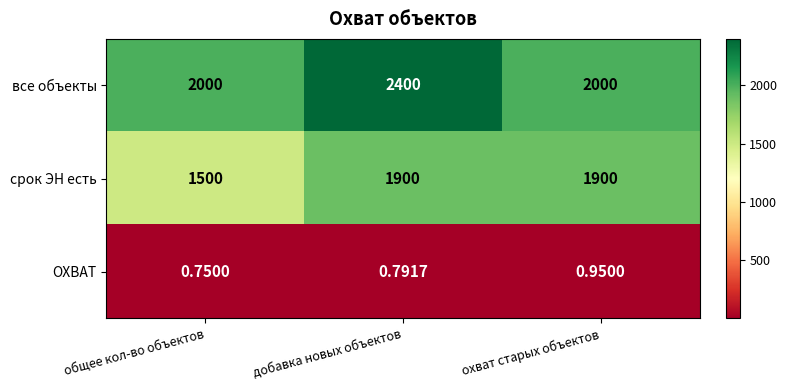

List the series in order of their peak value, highest first.

все объекты, срок ЭН есть, ОХВАТ